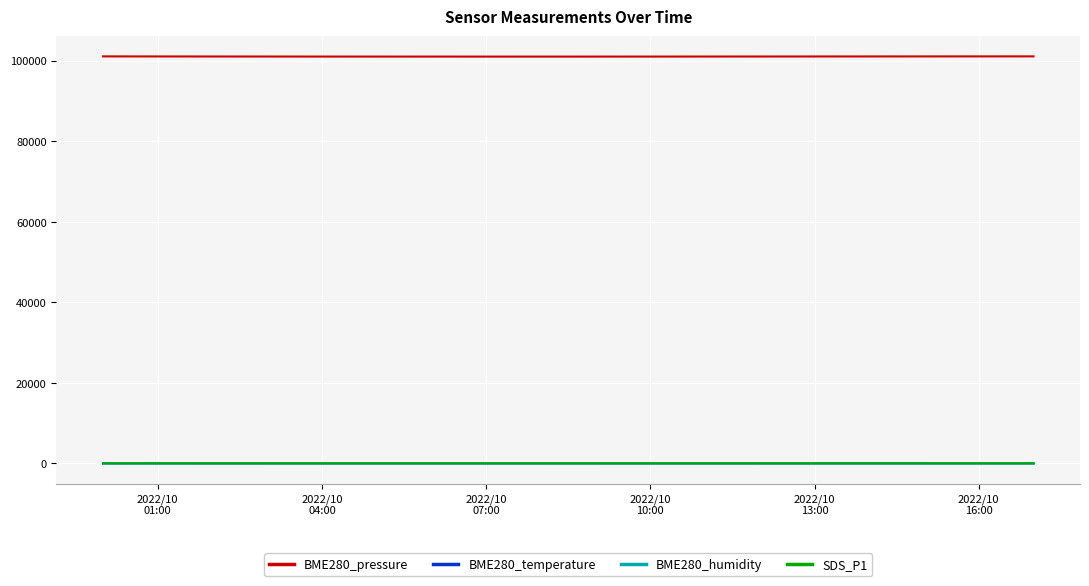

How many series are shown in this chart?

4